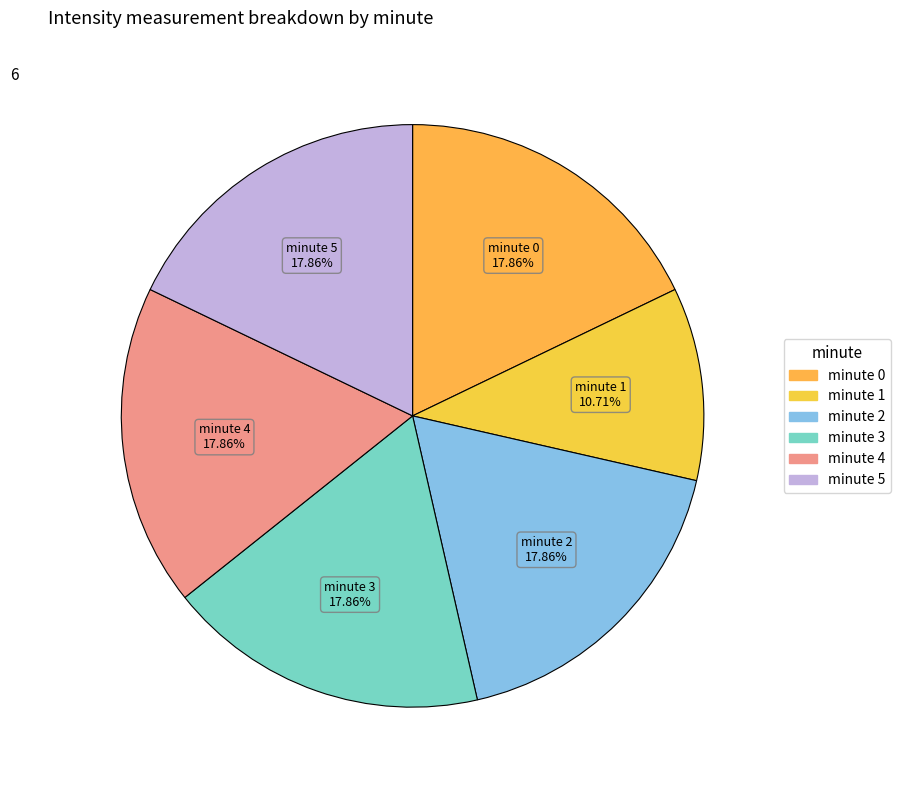

To the nearest percent, what portion does minute 4 represent?

18%